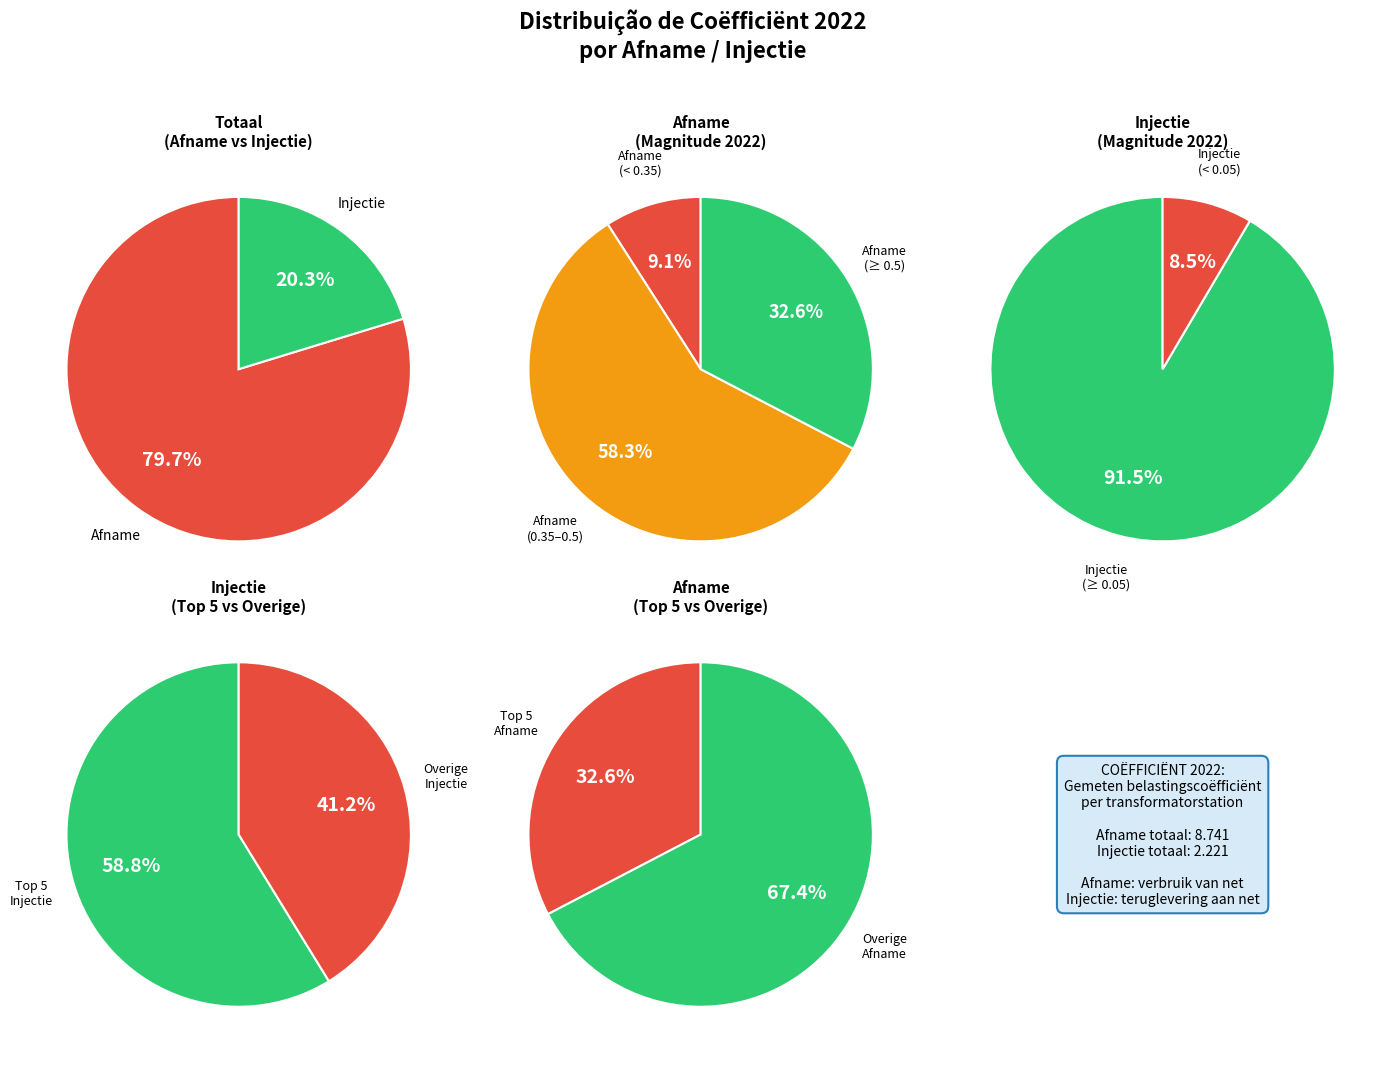

What is the smallest slice in the pie chart?

Injectie